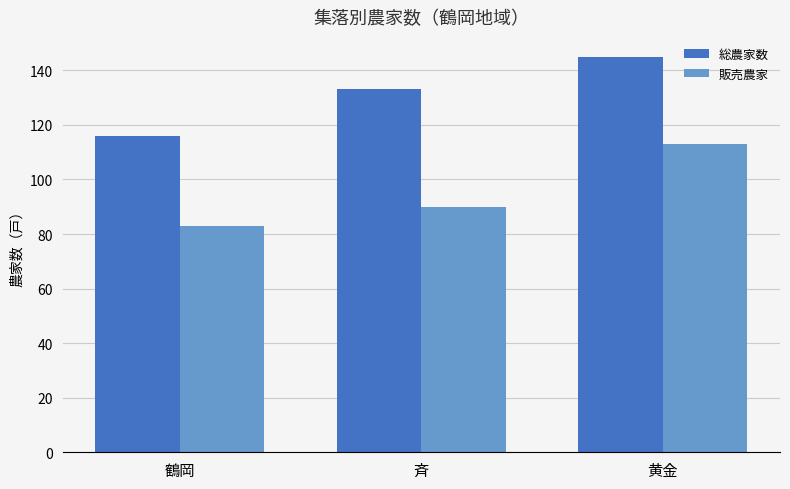

What are all the series names shown in the legend?

総農家数, 販売農家